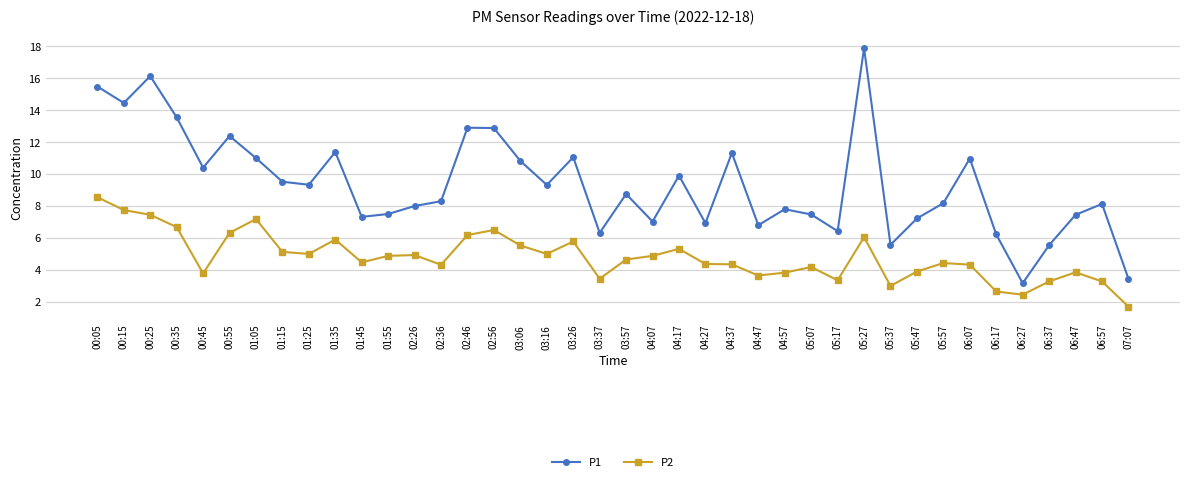

At which category does the chart reach its minimum across all series?

07:07